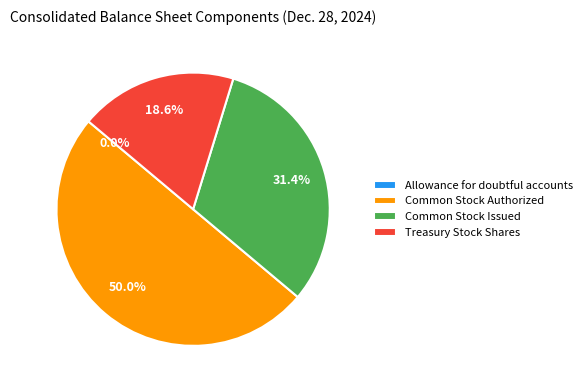

What is the ratio of the value at Common Stock Authorized to the value at Common Stock Issued?

1.6